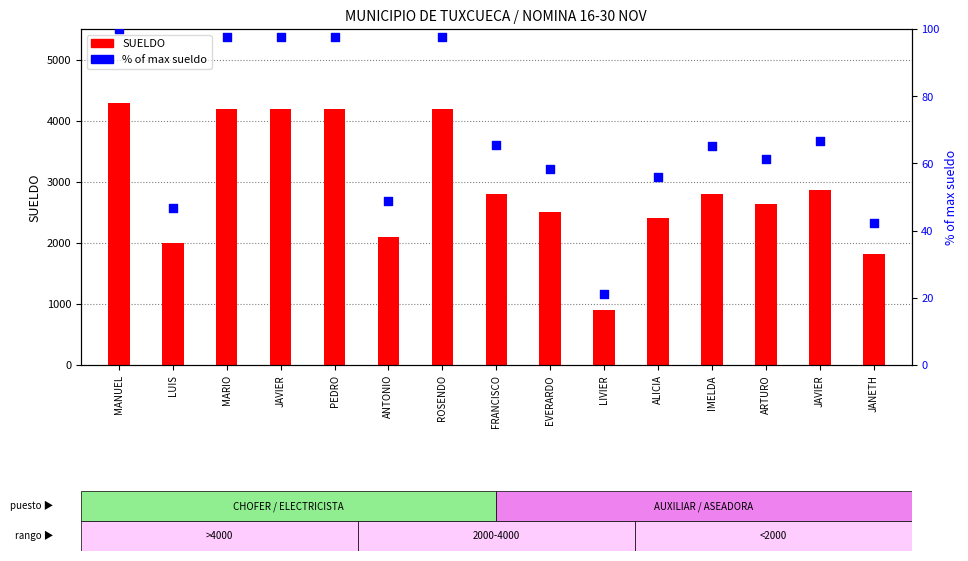

At which category is the sum across all series the highest?

MANUEL